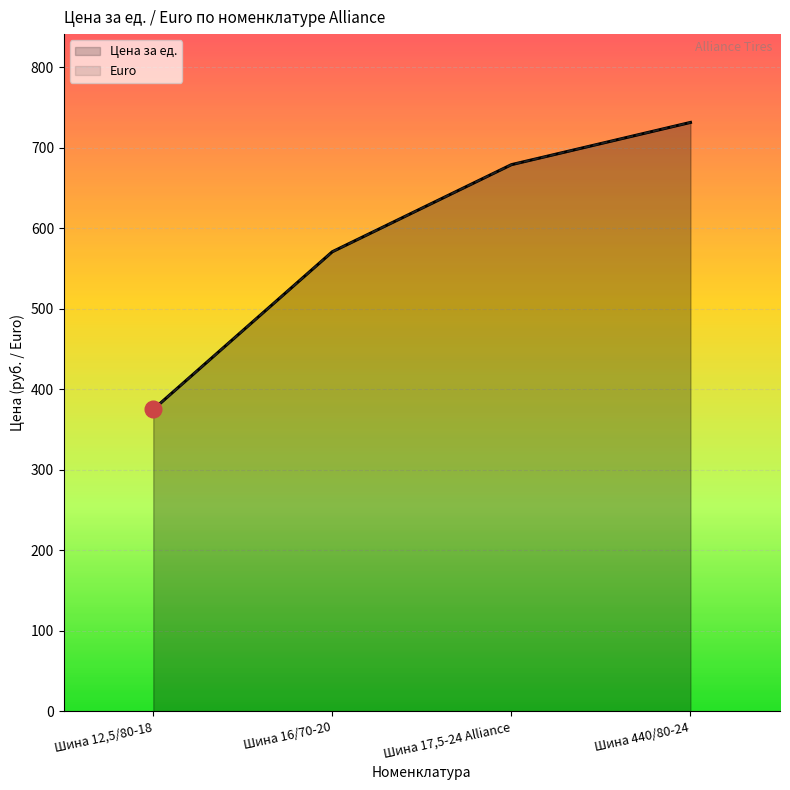

What is the total value across all series at Шина 16/70-20?

1141.7